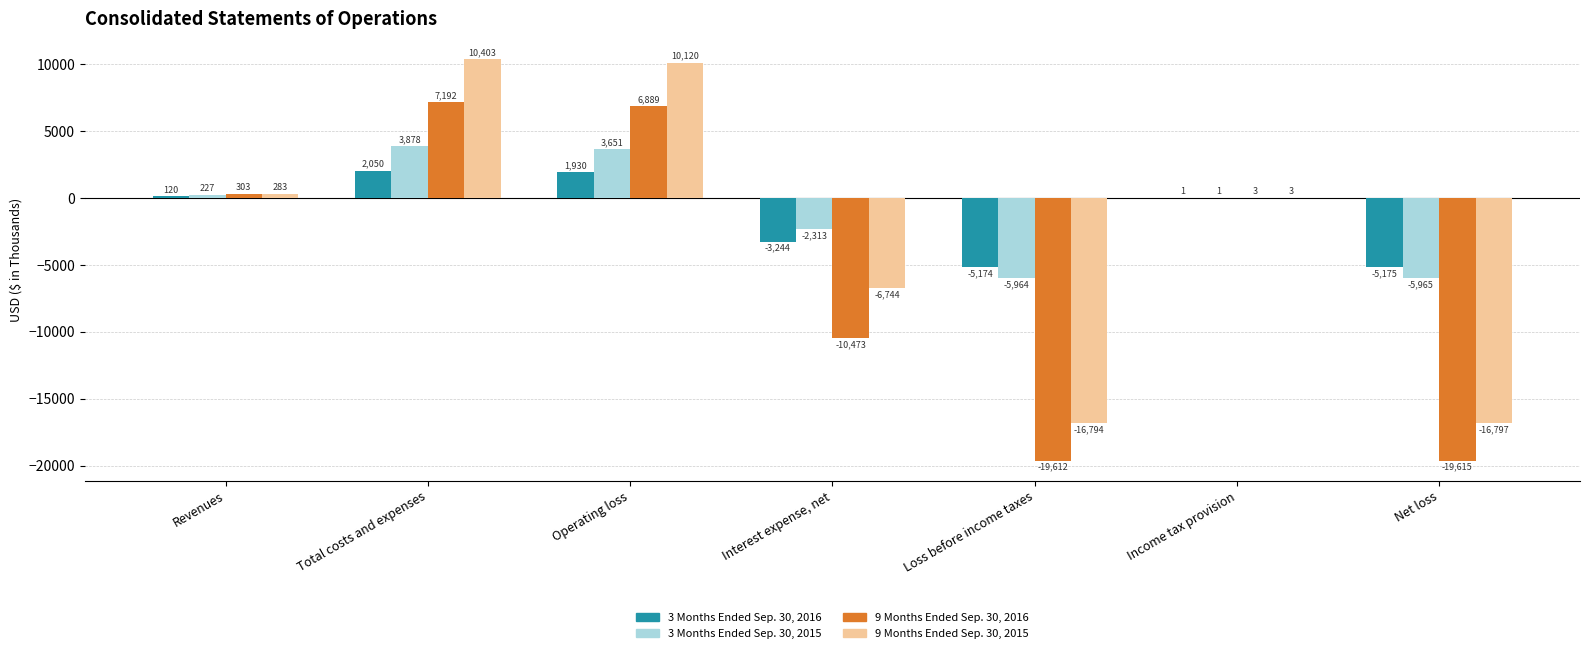

Reading left to right, extract all data points from this chart.

3 Months Ended Sep. 30, 2016: 120	2050	1930	-3244	-5174	1	-5175
3 Months Ended Sep. 30, 2015: 227	3878	3651	-2313	-5964	1	-5965
9 Months Ended Sep. 30, 2016: 303	7192	6889	-10473	-19612	3	-19615
9 Months Ended Sep. 30, 2015: 283	10403	10120	-6744	-16794	3	-16797